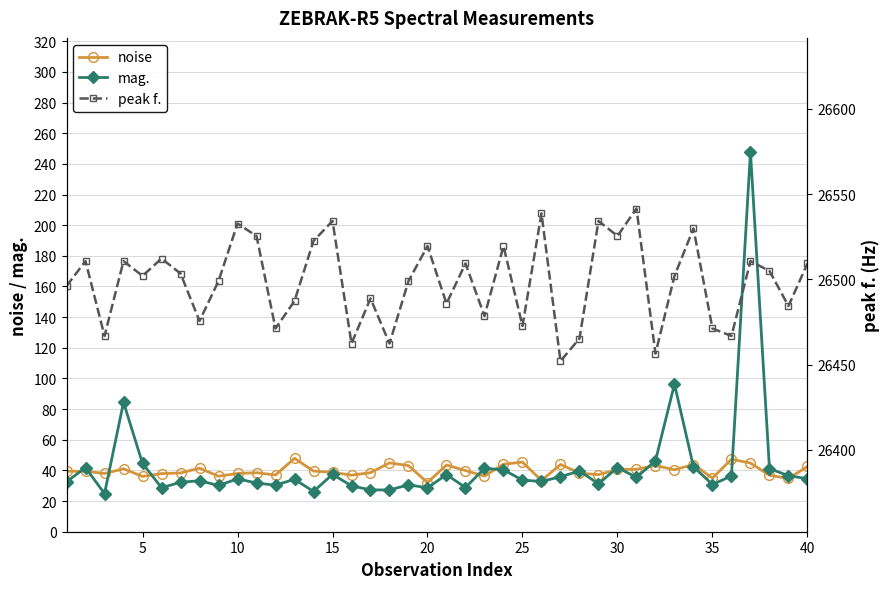

How many distinct data groups are displayed?

3